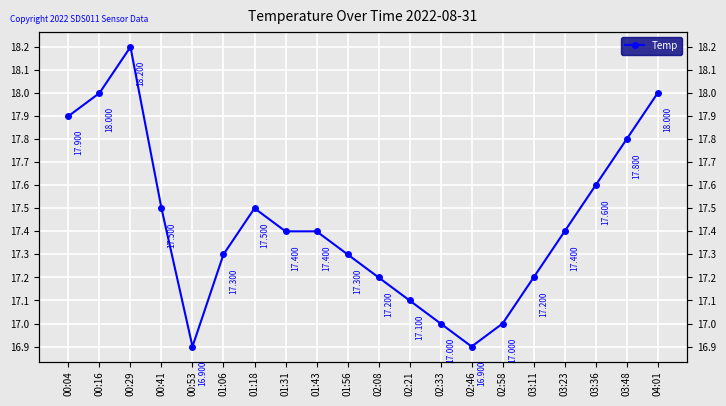

What is the value of the 9th point from the left?

17.4